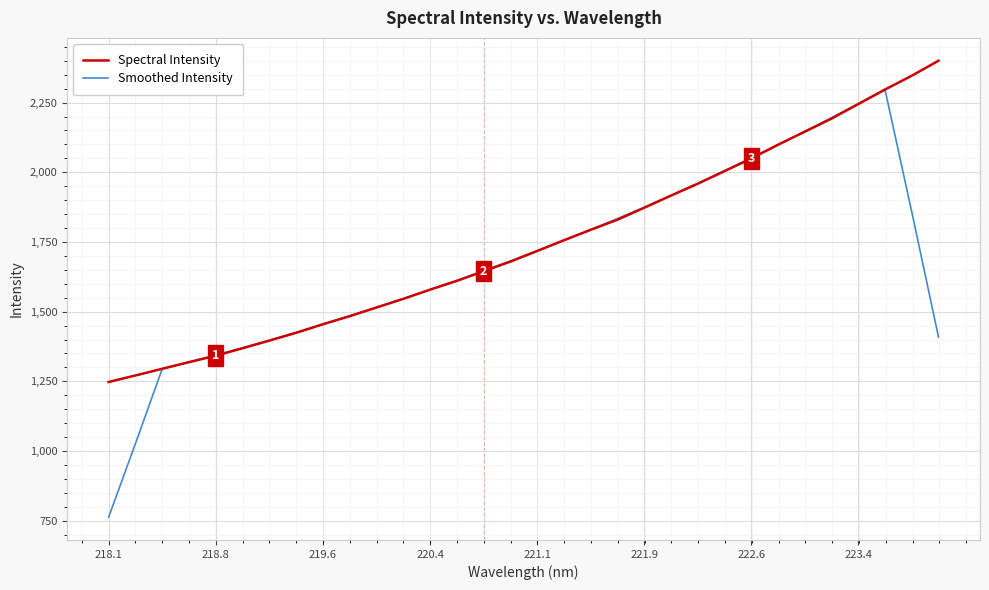

List the series in order of their peak value, lowest first.

Smoothed Intensity, Spectral Intensity